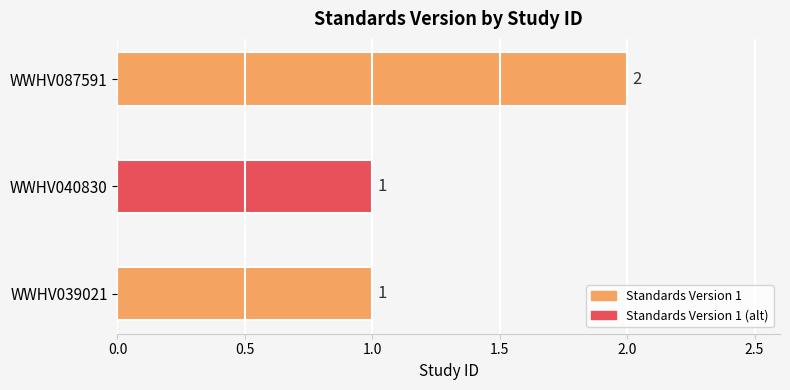

How many bars are there in total?

3